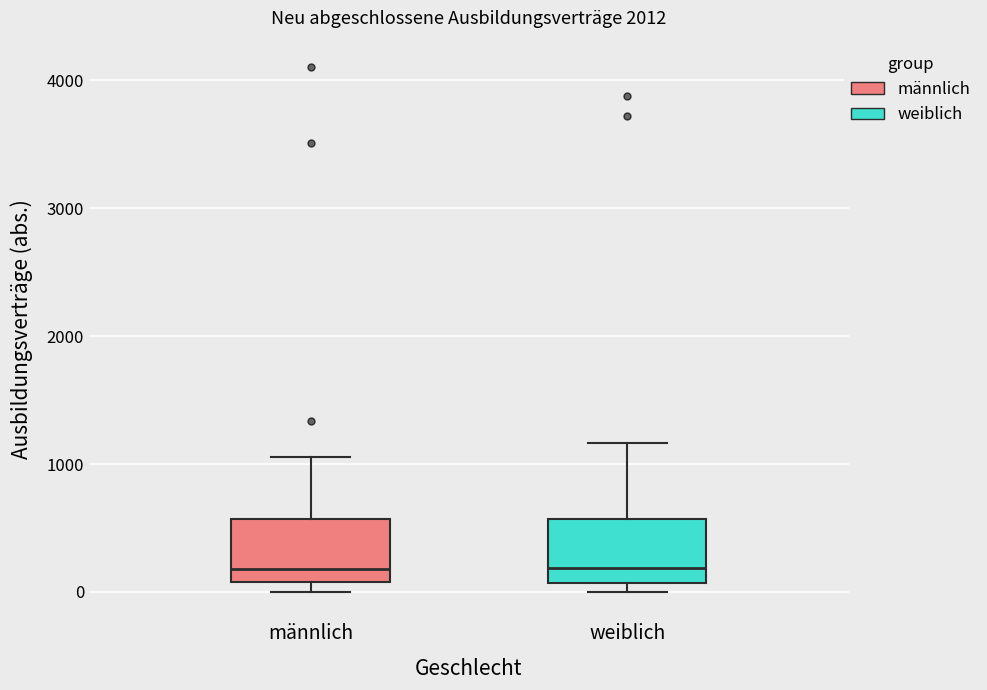

Where does the upper whisker of the box for weiblich end on the y-axis? The values are not printed on the chart, so give them approximately, as read against the axis.

1200